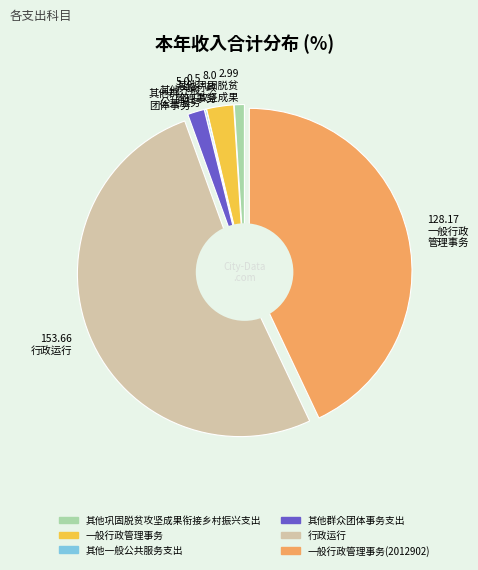

What portion of the pie excludes 一般行政管理事务(2012902)?

57.0%